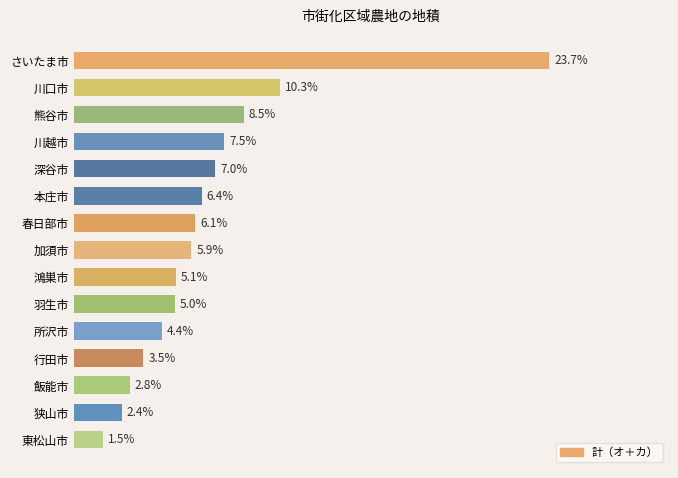

At which label is the value closest to 12?

川口市